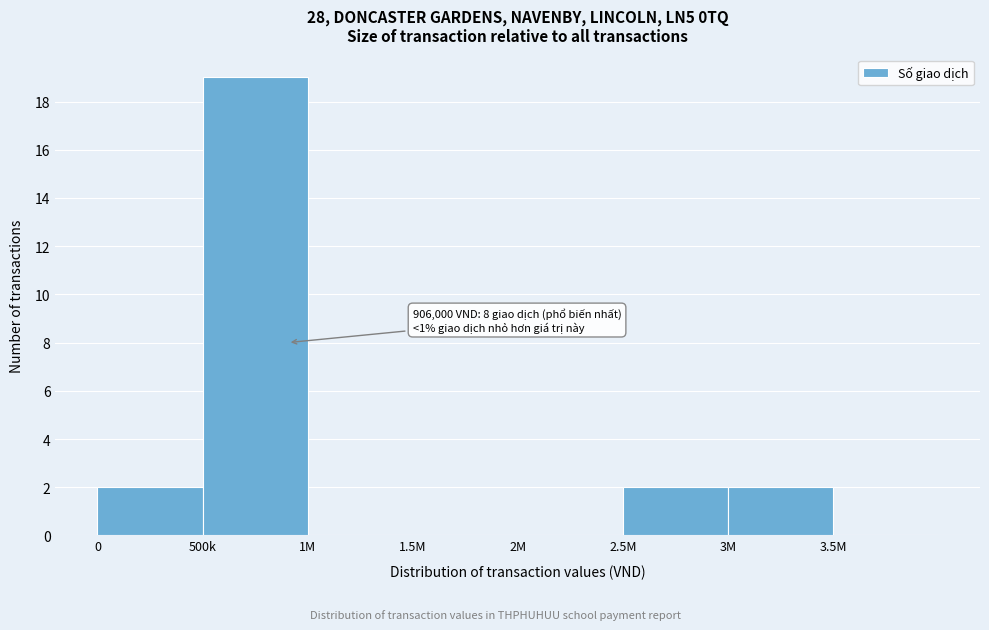

Reading left to right, transcribe all the data shown in this chart.

0=2	500k=19	1M=0	1.5M=0	2M=0	2.5M=2	3M=2	3.5M=0